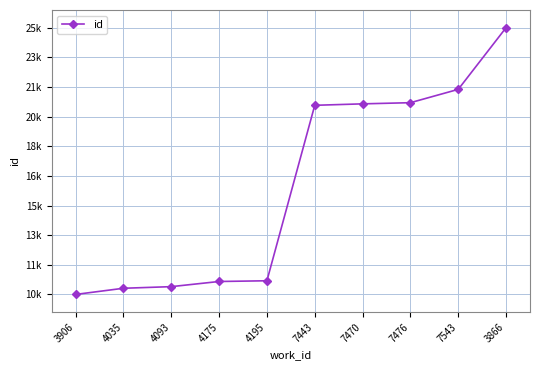

True or false: the data has more than 2 interior local peaks.

False